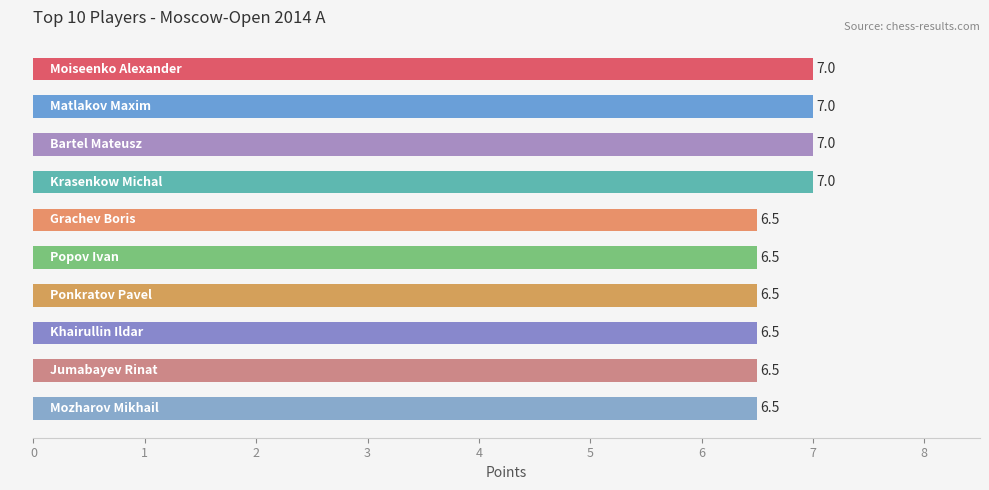

What is the change in value from Matlakov Maxim to Khairullin Ildar?

-0.5